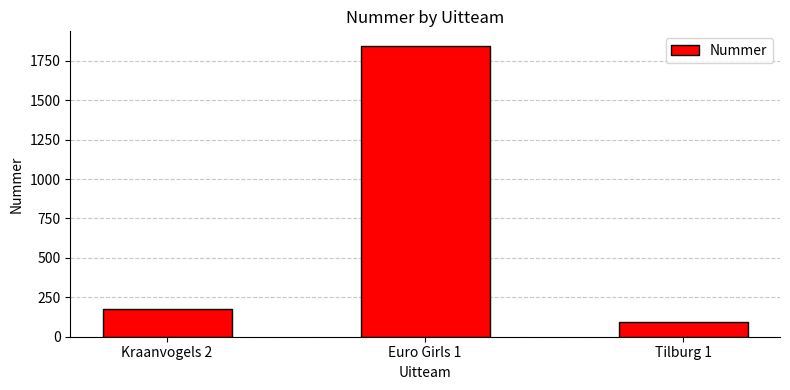

List the labels in order of value, largest first.

Euro Girls 1, Kraanvogels 2, Tilburg 1